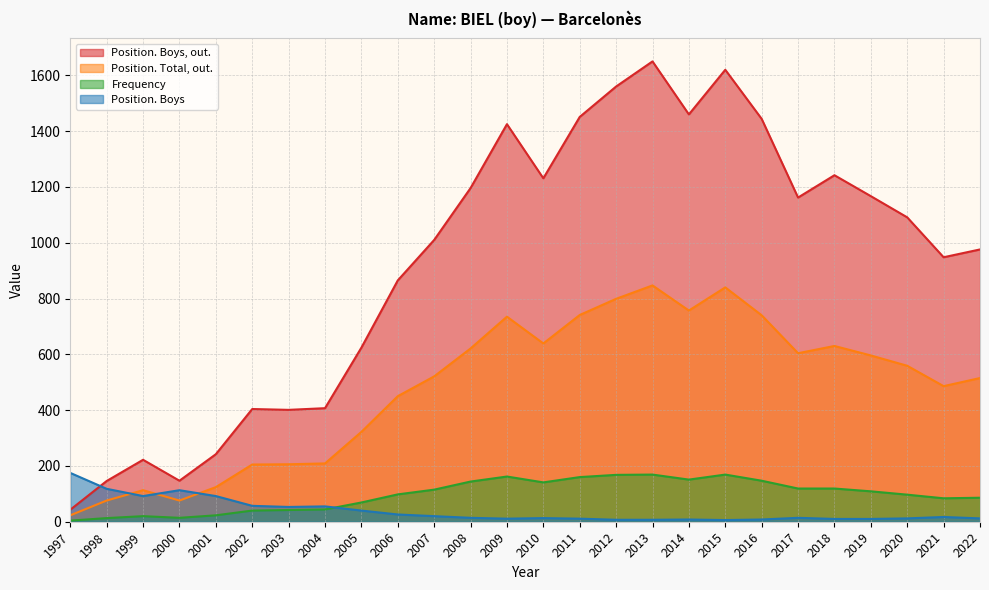

Does the chart have visible grid lines?

Yes